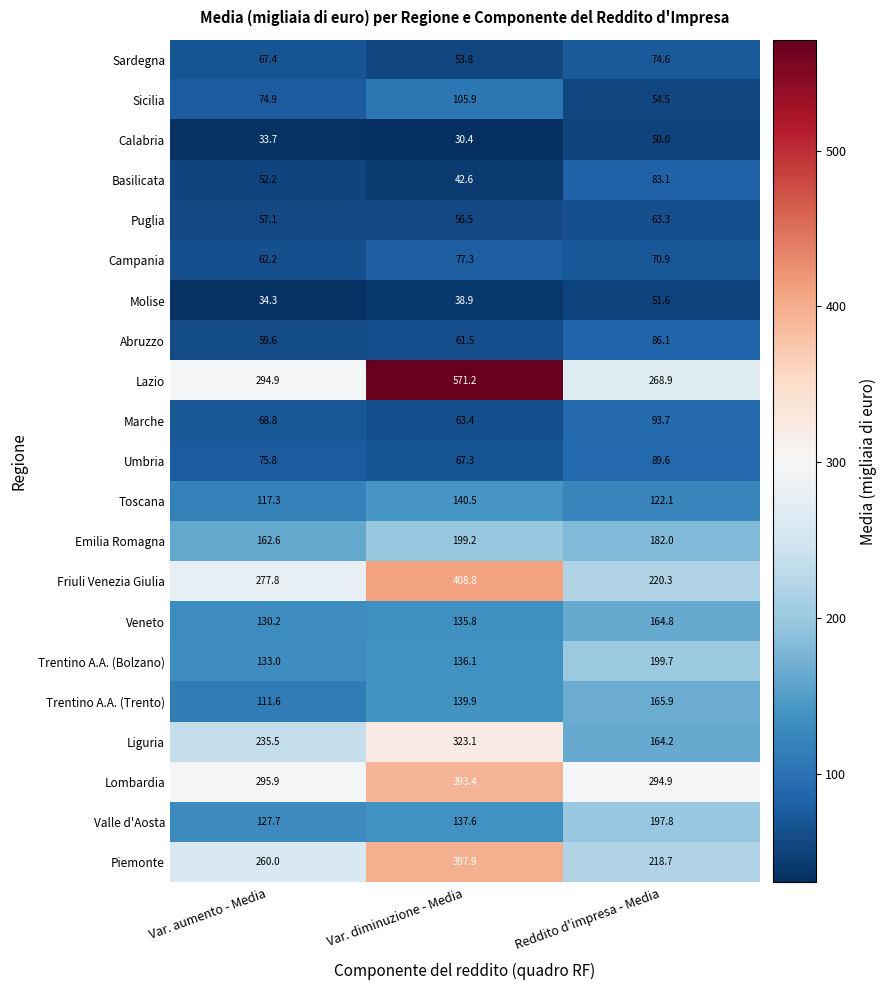

At Reddito d'impresa - Media, list the series in order from largest to smallest.

Lombardia, Lazio, Friuli Venezia Giulia, Piemonte, Trentino A.A. (Bolzano), Valle d'Aosta, Emilia Romagna, Trentino A.A. (Trento), Veneto, Liguria, Toscana, Marche, Umbria, Abruzzo, Basilicata, Sardegna, Campania, Puglia, Sicilia, Molise, Calabria